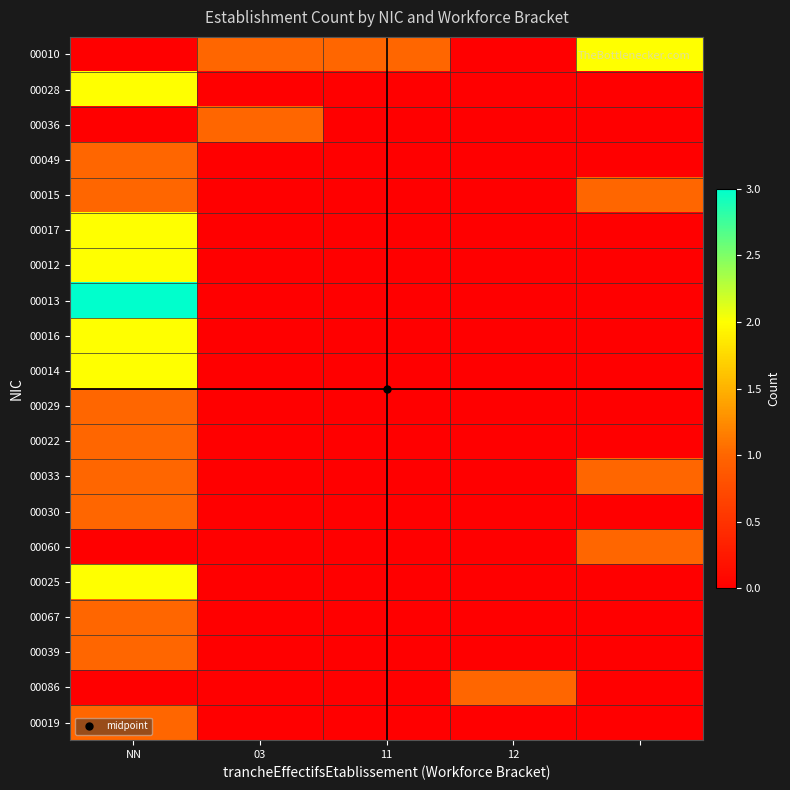

Reading left to right, list all the values displayed in this chart.

00010: 0	1	1	0	2
00028: 2	0	0	0	0
00036: 0	1	0	0	0
00049: 1	0	0	0	0
00015: 1	0	0	0	1
00017: 2	0	0	0	0
00012: 2	0	0	0	0
00013: 3	0	0	0	0
00016: 2	0	0	0	0
00014: 2	0	0	0	0
00029: 1	0	0	0	0
00022: 1	0	0	0	0
00033: 1	0	0	0	1
00030: 1	0	0	0	0
00060: 0	0	0	0	1
00025: 2	0	0	0	0
00067: 1	0	0	0	0
00039: 1	0	0	0	0
00086: 0	0	0	1	0
00019: 1	0	0	0	0